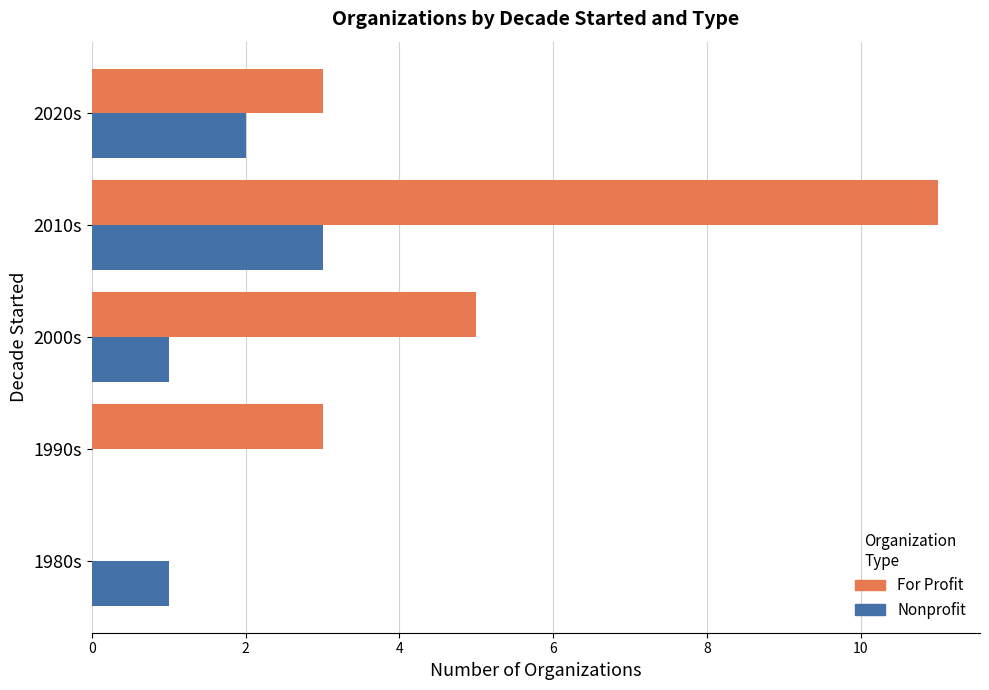

Which series has the largest total across all categories?

For Profit